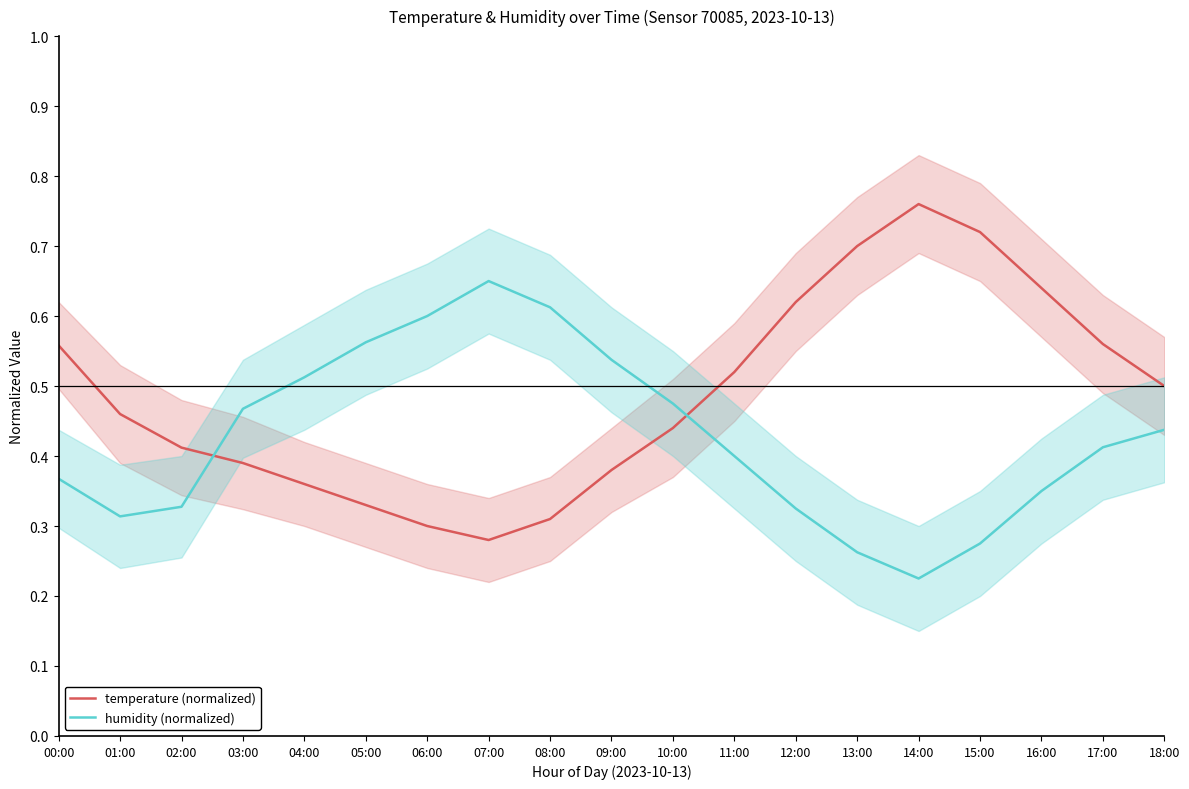

Between 09:00 and 12:00, which series saw the biggest shift?

temperature (normalized)